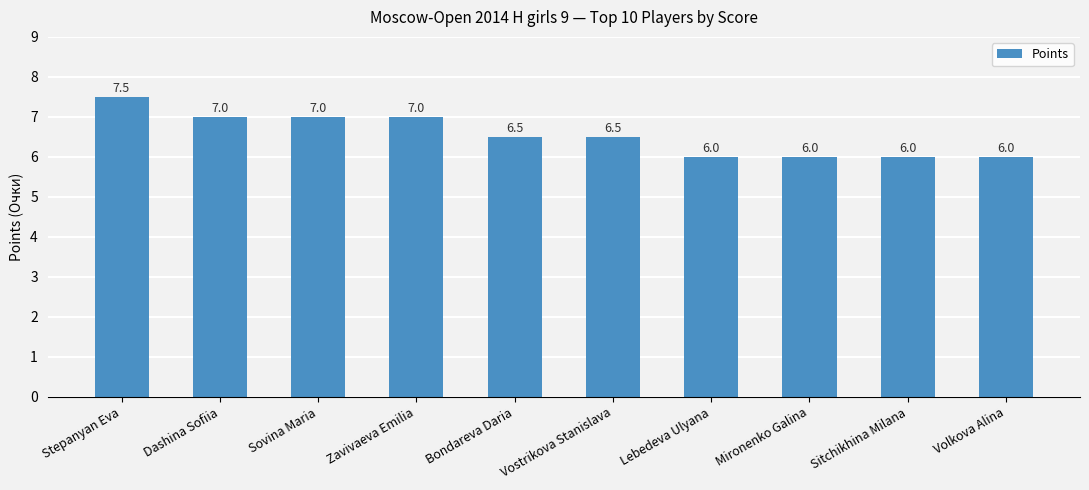

Which category has the highest value across all series?

Stepanyan Eva